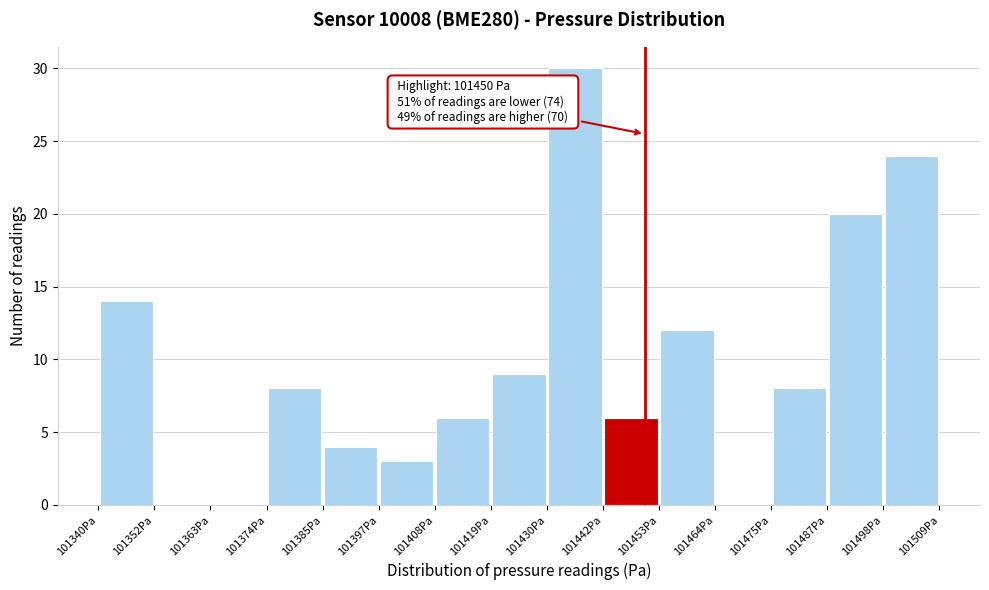

Which range on the x-axis has the tallest bar?

101430 to 101442